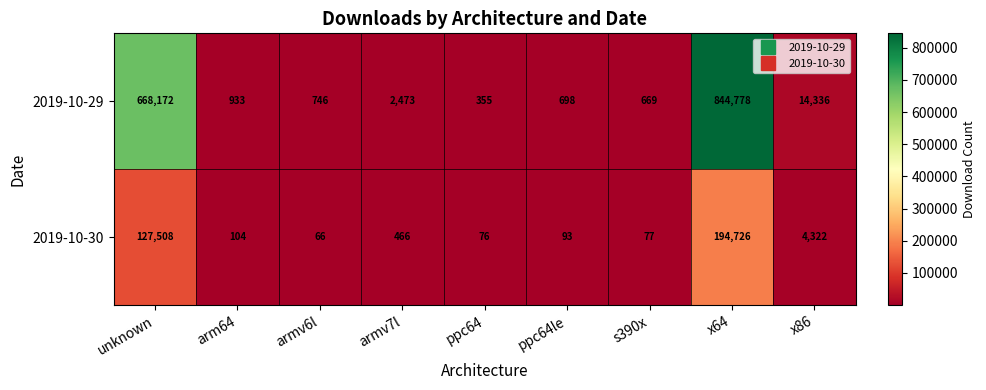

Which category has the highest value across all series?

x64